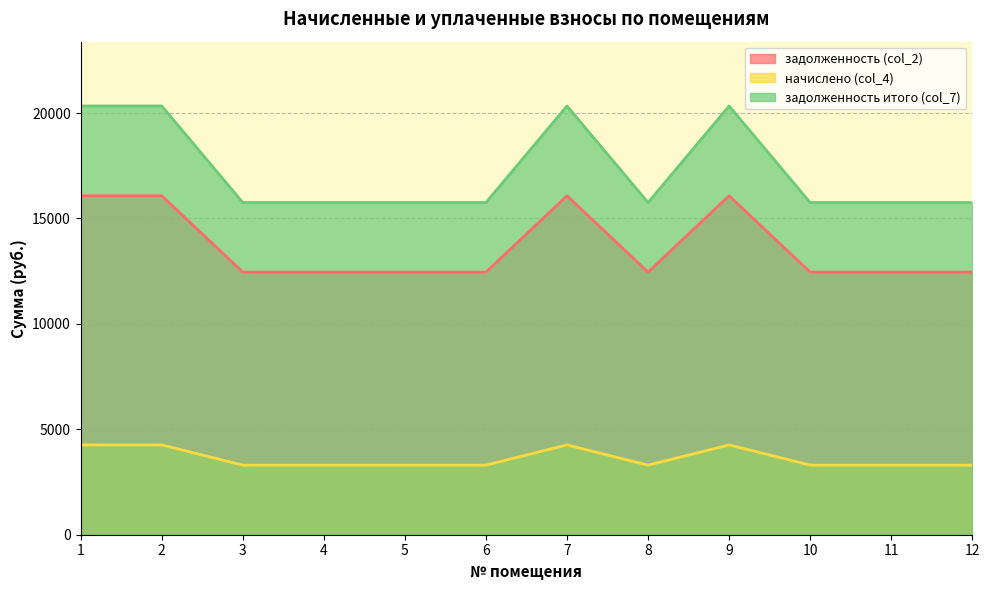

At which category is the sum across all series the highest?

1